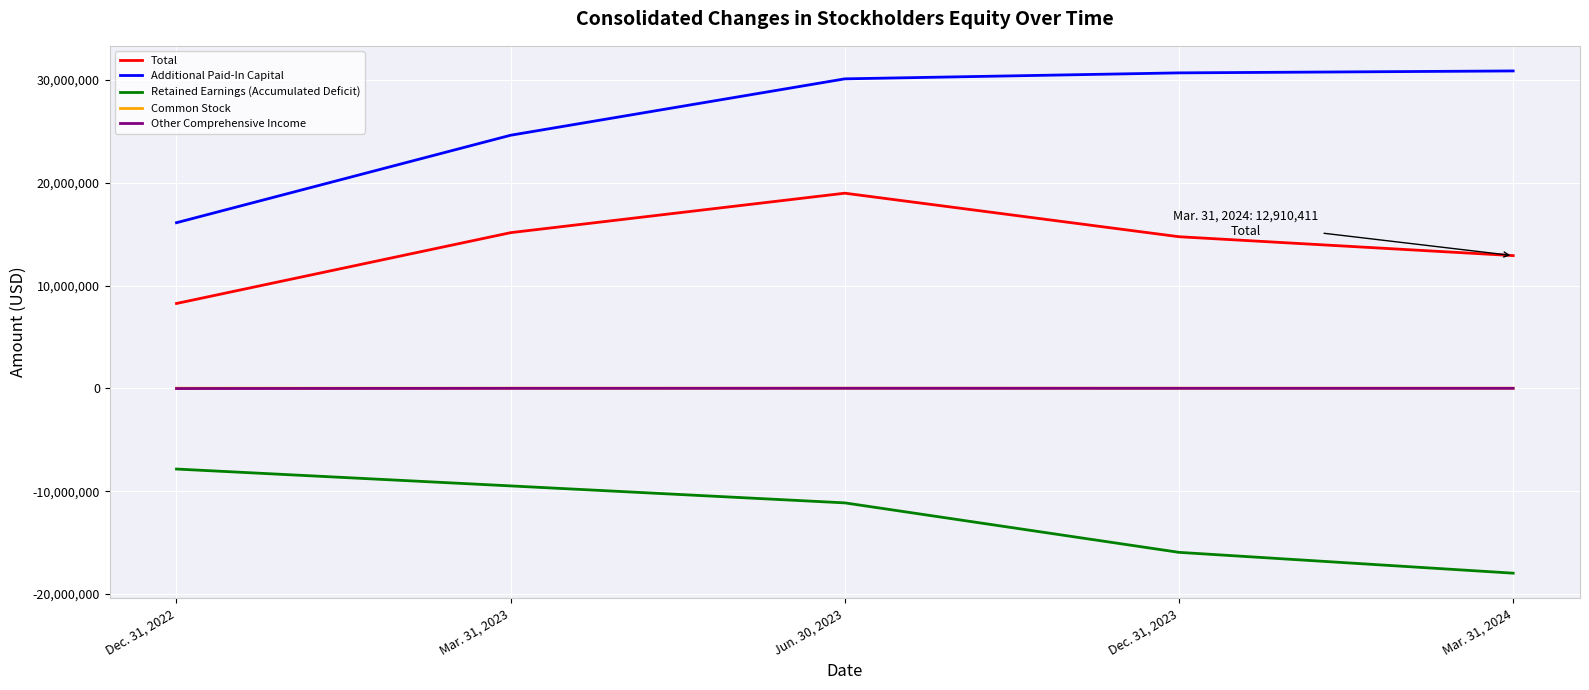

How many lines are shown in the chart?

5